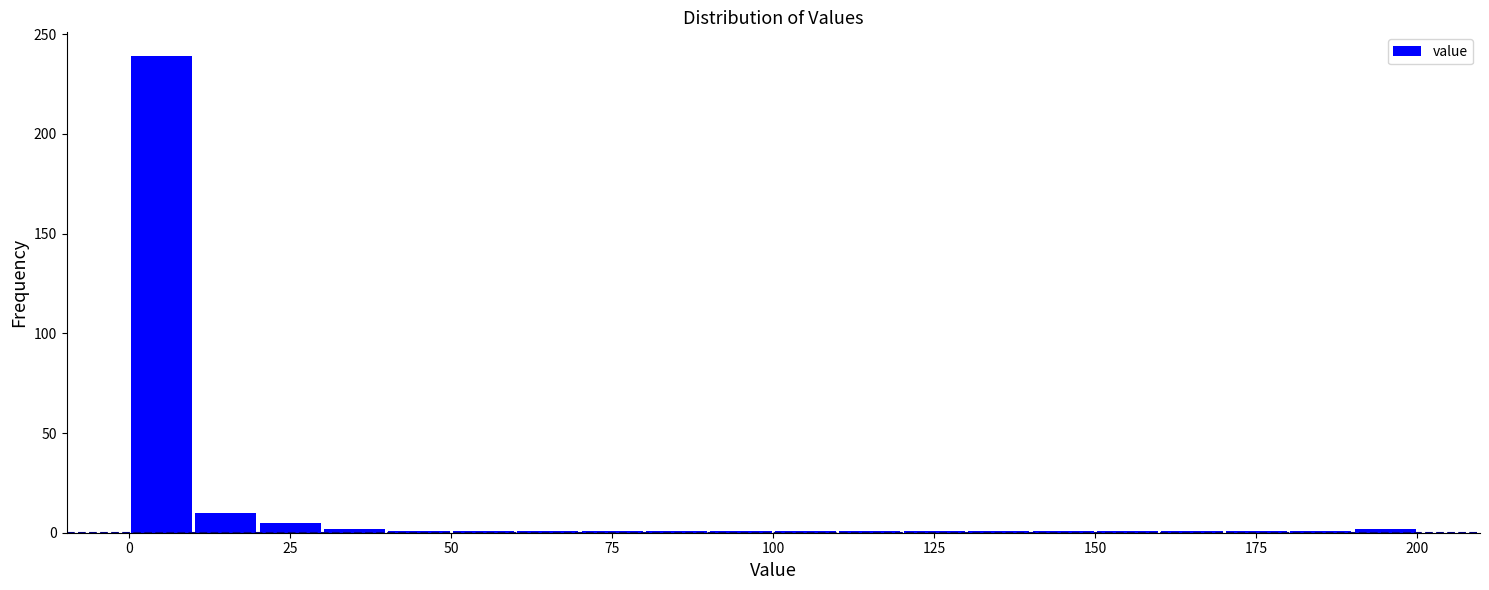

Read against the x-axis, roughly where is the centre of the tallest bar?

5